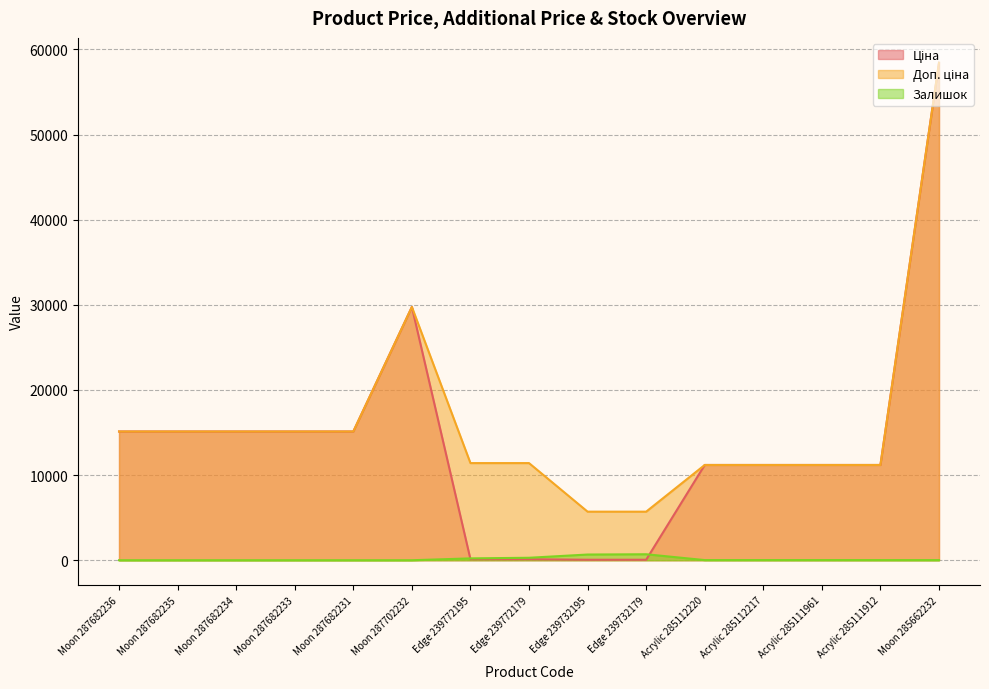

List the labels in order of Ціна value, largest first.

Moon 285662232, Moon 287702232, Moon 287682236, Moon 287682235, Moon 287682234, Moon 287682233, Moon 287682231, Acrylic 285112220, Acrylic 285112217, Acrylic 285111961, Acrylic 285111912, Edge 239772195, Edge 239772179, Edge 239732195, Edge 239732179